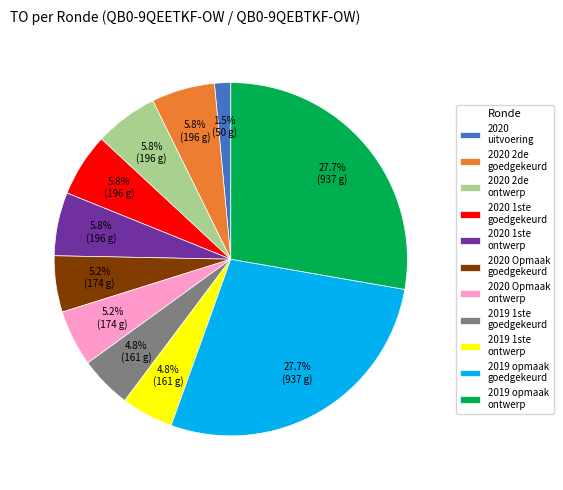

What is the smallest slice in the pie chart?

2020 uitvoering